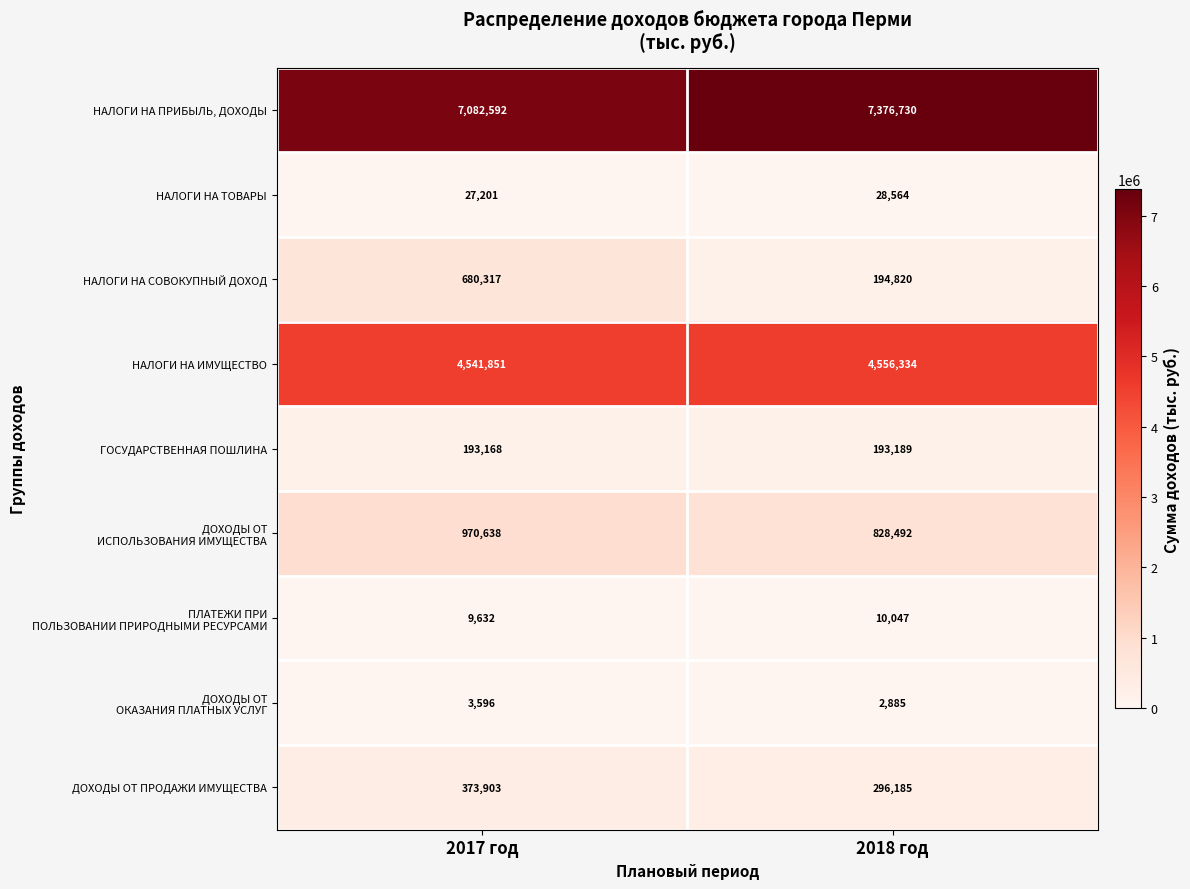

What is the minimum value shown in the chart?

2885